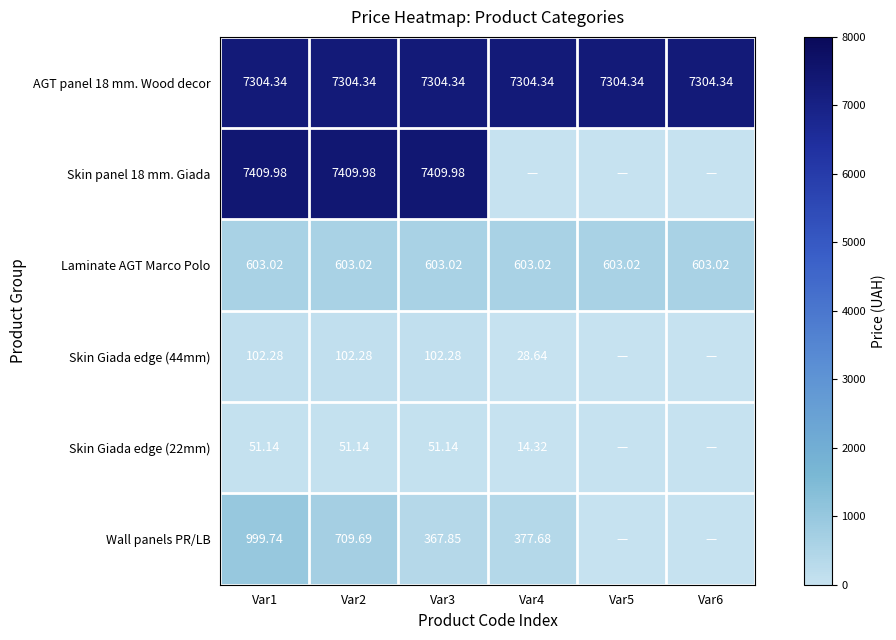

Is it true that Skin Giada edge (44mm) equals 102.3 at Var1?

True